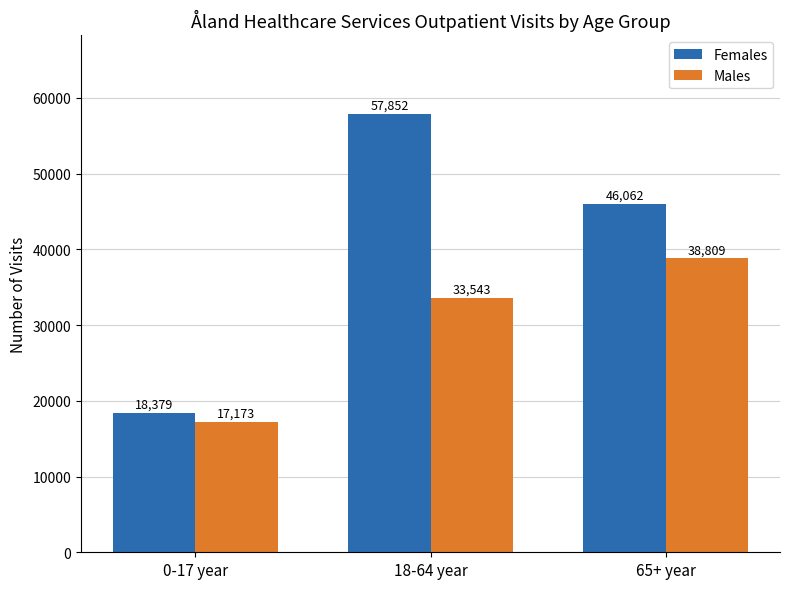

Reading left to right, extract all data points from this chart.

Females: 0-17 year=18379	18-64 year=57852	65+ year=46062
Males: 0-17 year=17173	18-64 year=33543	65+ year=38809